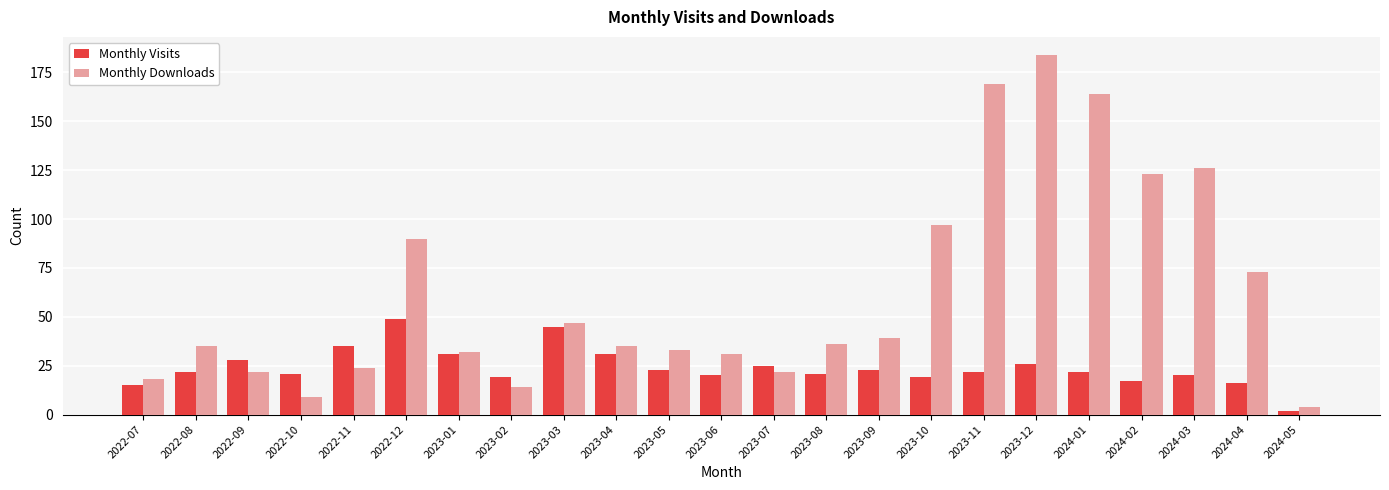

Reading right to left, transcribe all the data shown in this chart.

Monthly Visits: 2	16	20	17	22	26	22	19	23	21	25	20	23	31	45	19	31	49	35	21	28	22	15
Monthly Downloads: 4	73	126	123	164	184	169	97	39	36	22	31	33	35	47	14	32	90	24	9	22	35	18